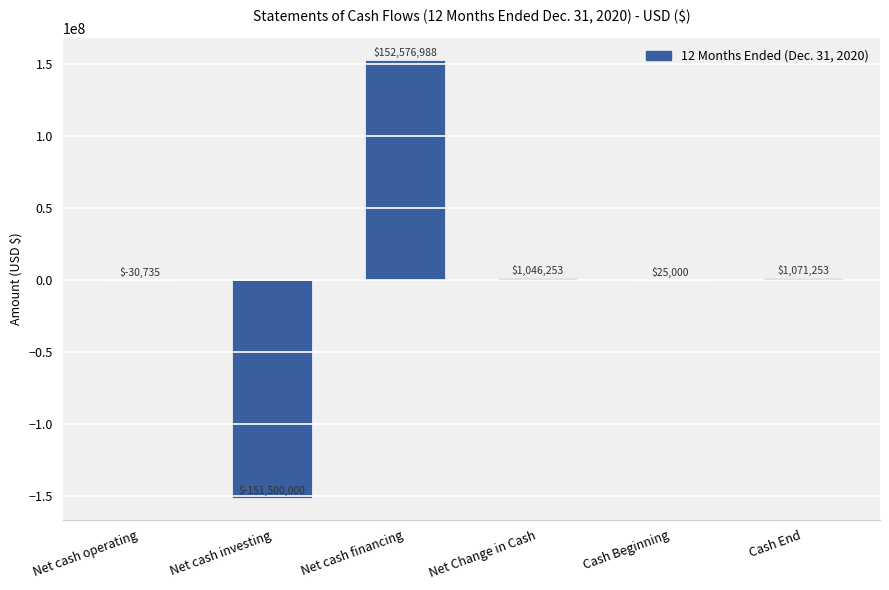

Reading left to right, list all the values displayed in this chart.

-30735	-151500000	152576988	1046253	25000	1071253